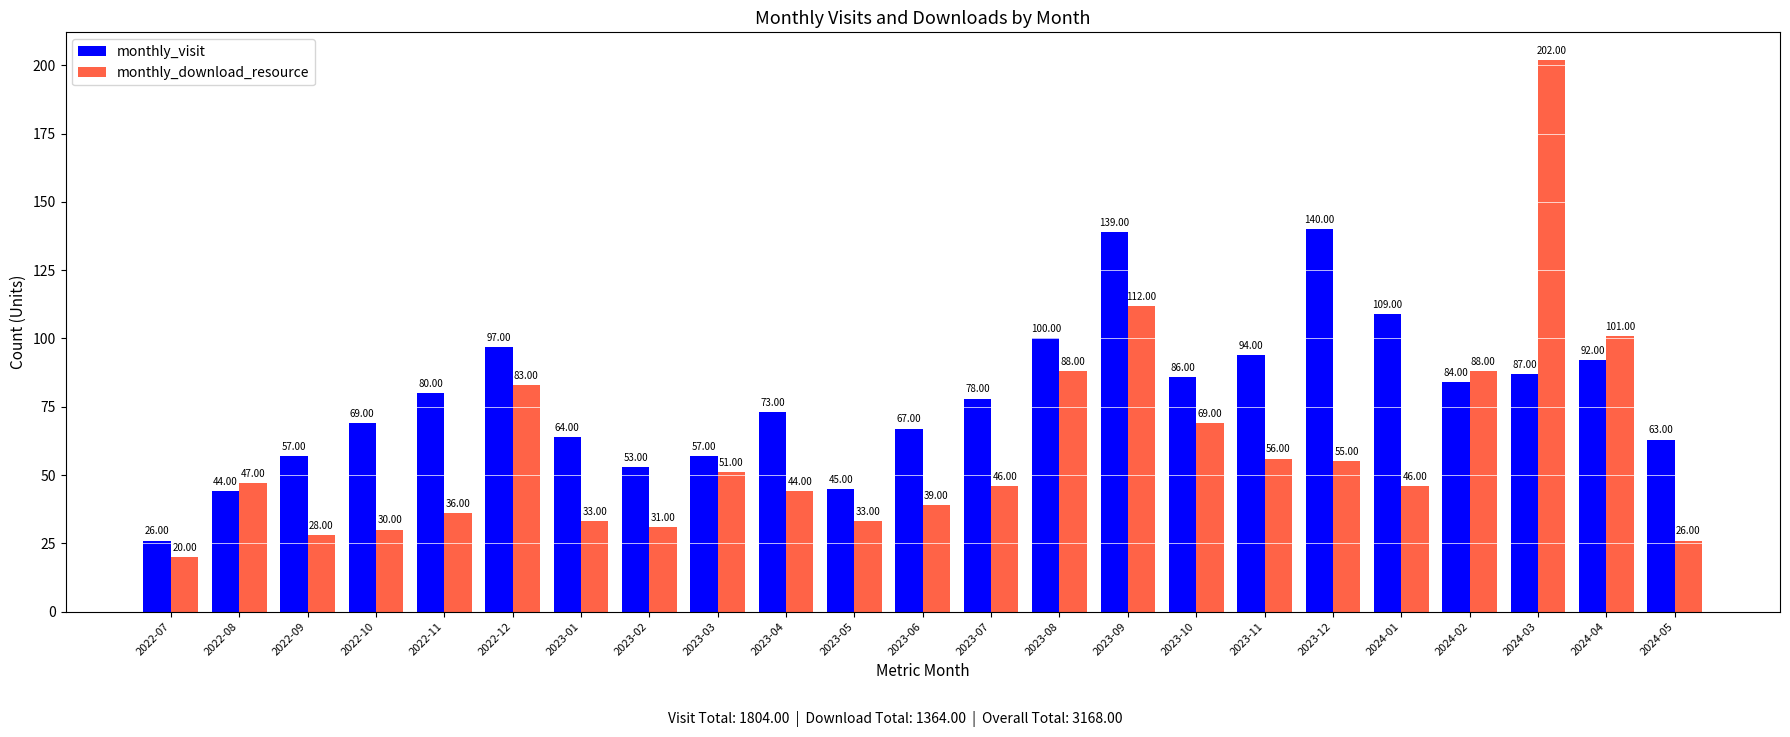

What is the average value of the monthly_download_resource series?

59